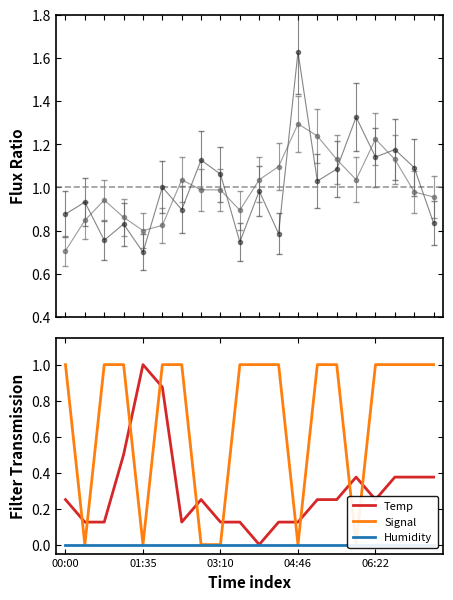

The Temp series shows 0.1 at 00:00. True or false?

False